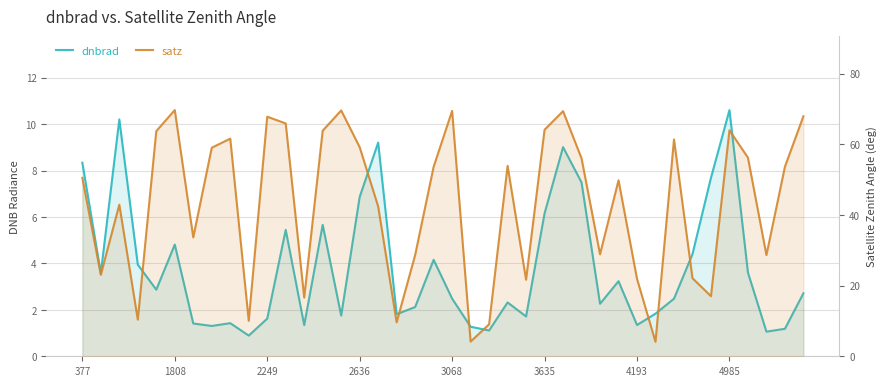

Is it true that satz equals 12.9 at 38?

False